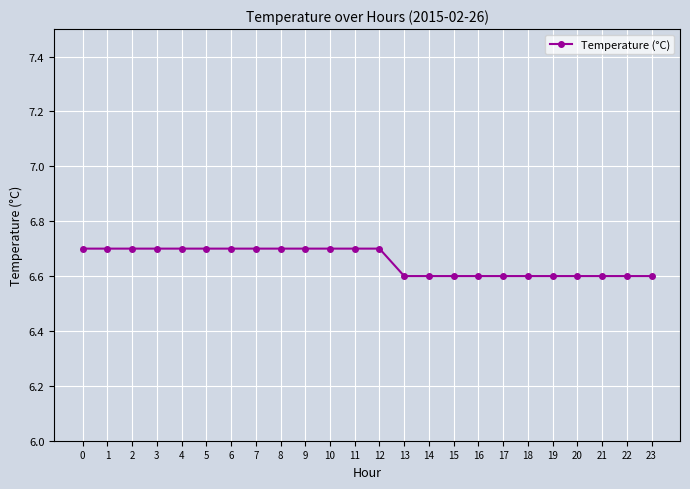

What is the value of the 21st point from the left?

6.6